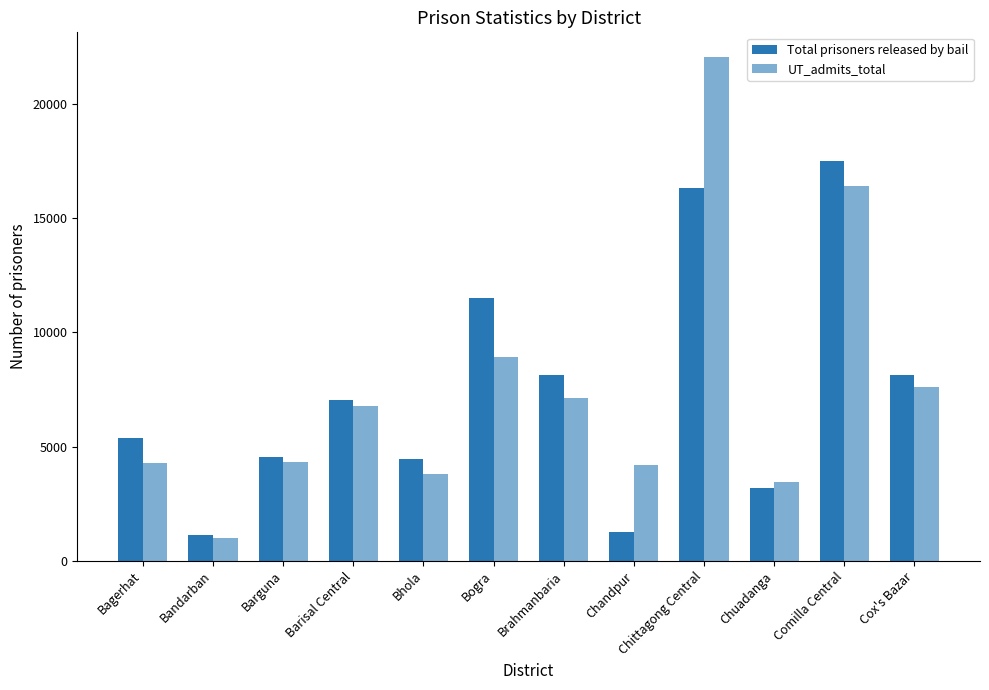

How many bars are there in total?

24